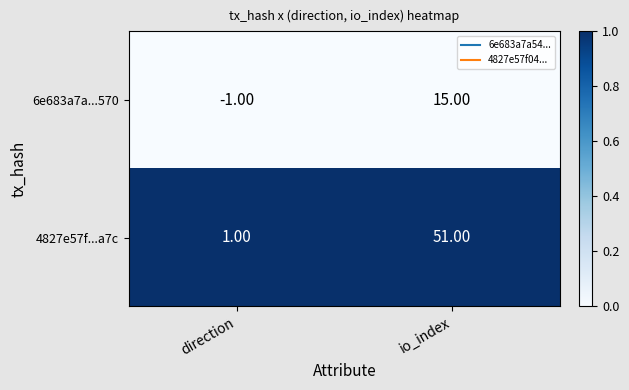

Rank the categories by 4827e57f...a7c value from highest to lowest.

io_index, direction